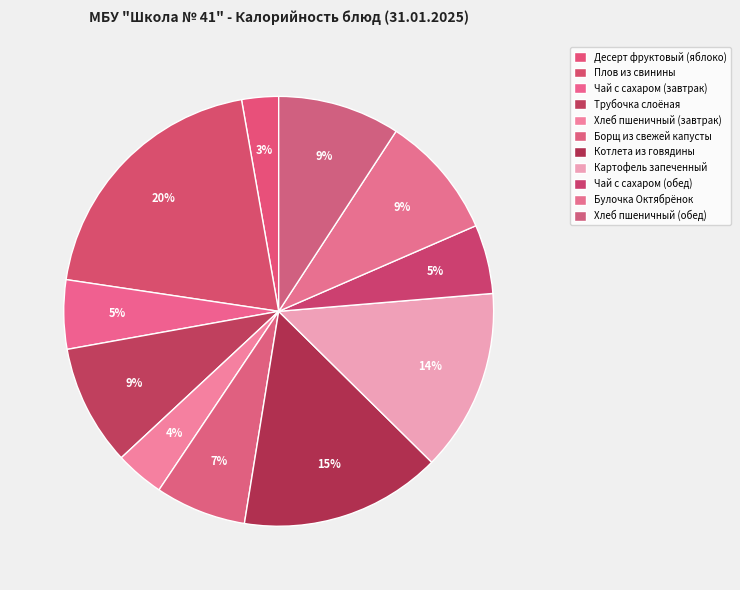

Is Трубочка слоёная the majority of the pie?

No